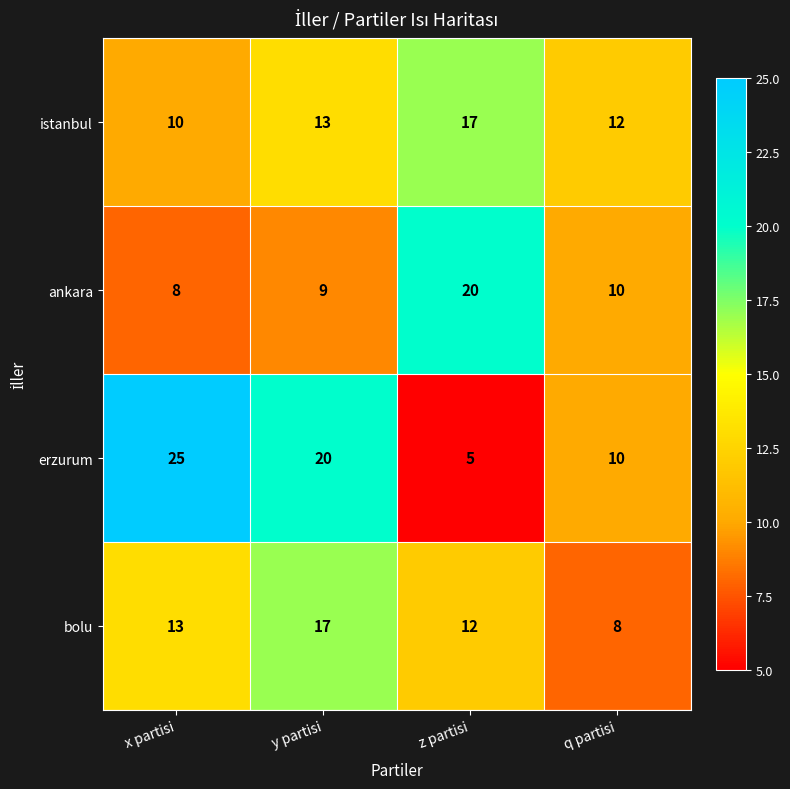

Where is ankara nearest to the value 14?

q partisi